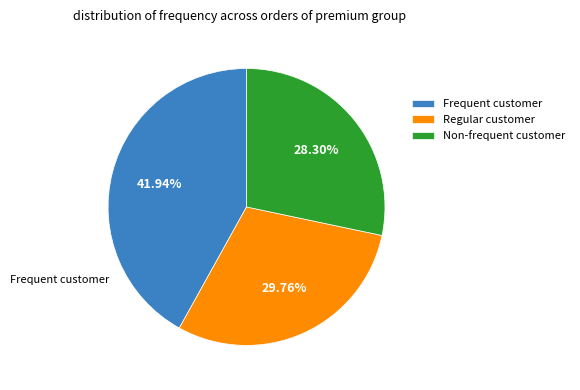

To the nearest percent, what is the average slice percentage?

33%